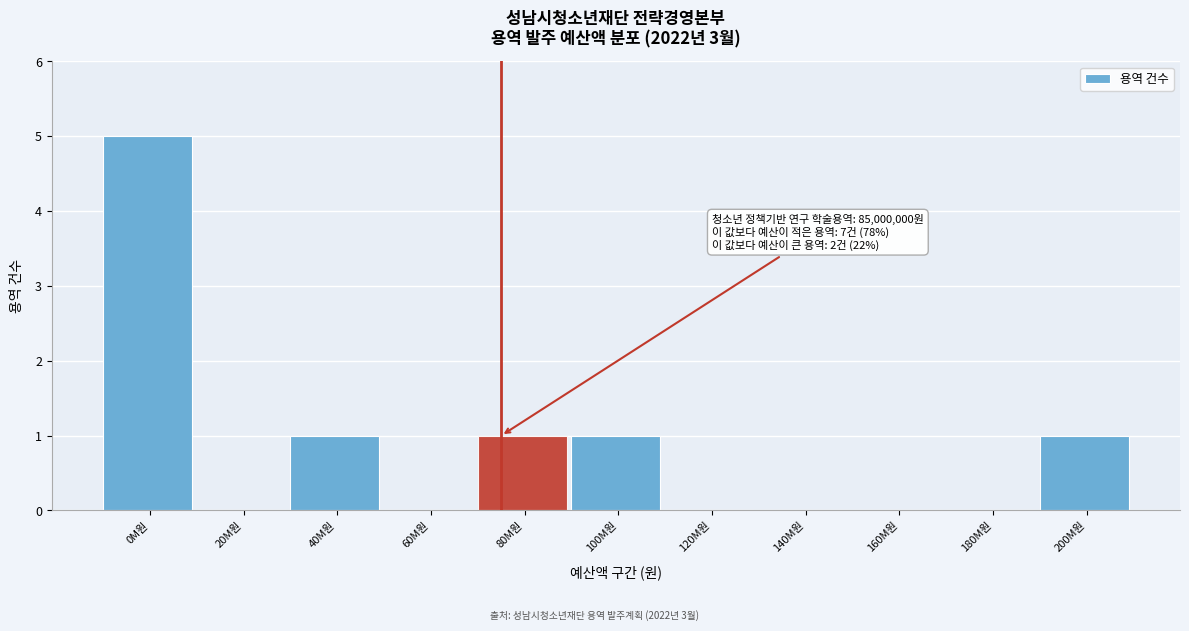

Reading left to right, list all the values displayed in this chart.

0M원=5	20M원=0	40M원=1	60M원=0	80M원=1	100M원=1	120M원=0	140M원=0	160M원=0	180M원=0	200M원=1